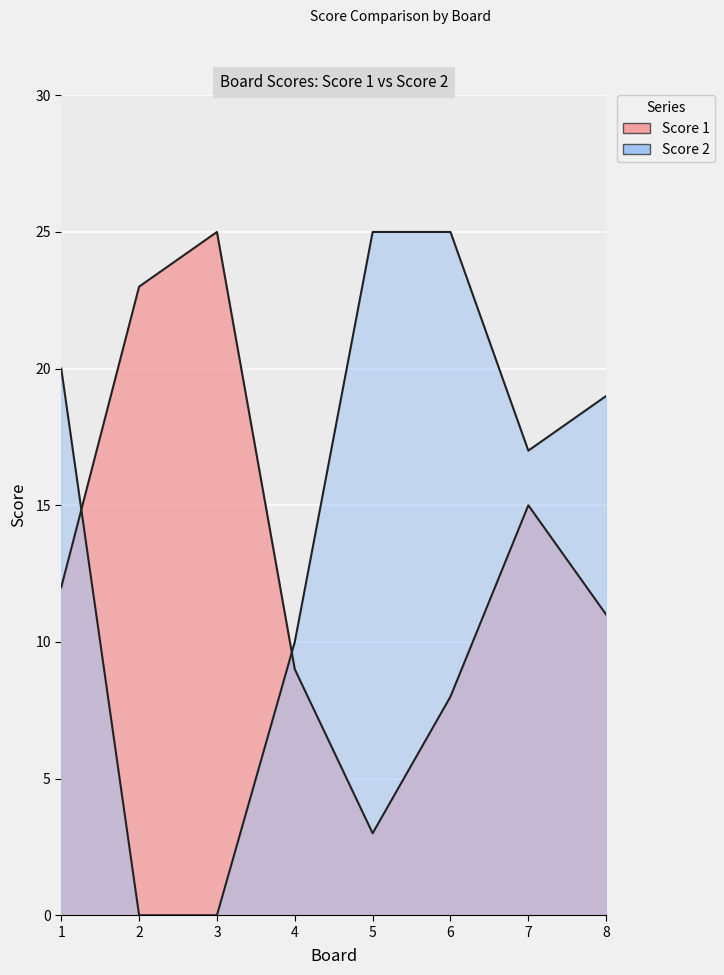

Rank the series by their maximum value, from lowest to highest.

Score 1, Score 2